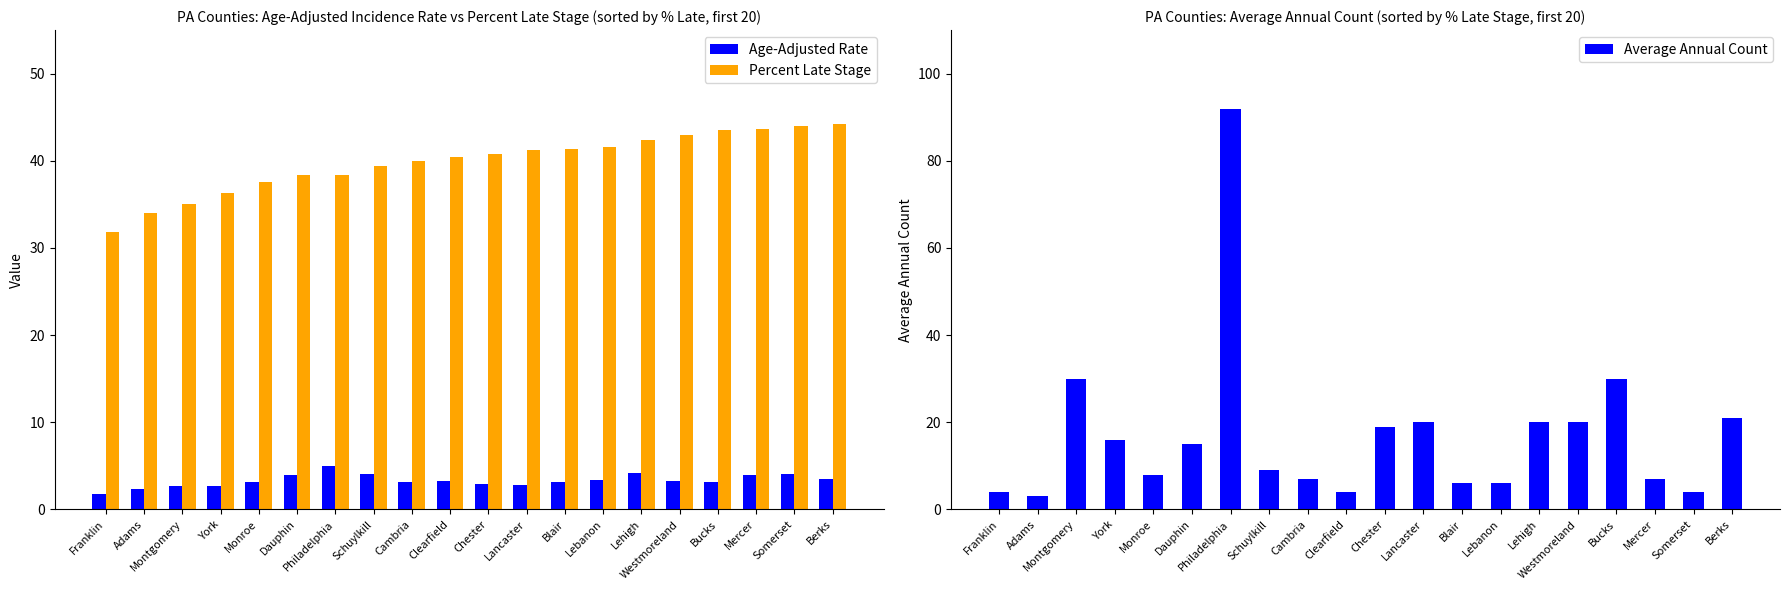

Reading left to right, list all the values displayed in this chart.

Age-Adjusted Rate: 1.8	2.4	2.7	2.7	3.2	3.9	5.0	4.1	3.1	3.3	2.9	2.8	3.1	3.4	4.2	3.3	3.1	4.0	4.1	3.5
Percent Late Stage: 31.8	34.0	35.0	36.3	37.6	38.4	38.4	39.4	40.0	40.4	40.8	41.2	41.4	41.6	42.4	43.0	43.5	43.6	44.0	44.2
Average Annual Count: 4.0	3.0	30.0	16.0	8.0	15.0	92.0	9.0	7.0	4.0	19.0	20.0	6.0	6.0	20.0	20.0	30.0	7.0	4.0	21.0